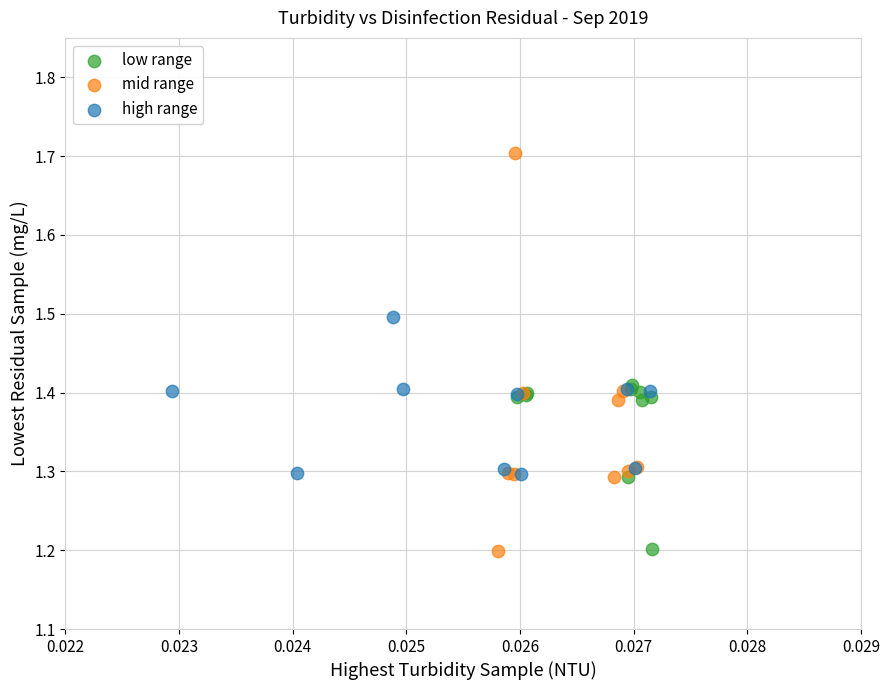

Which series has the largest Y range (max minus min)?

mid range